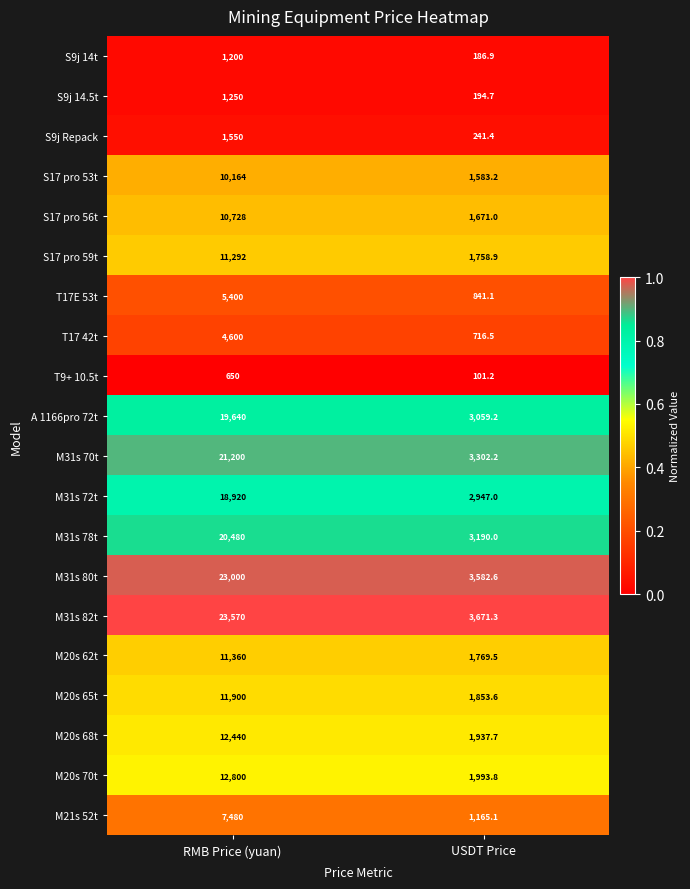

At which category does the chart reach its peak across all series?

RMB Price (yuan)